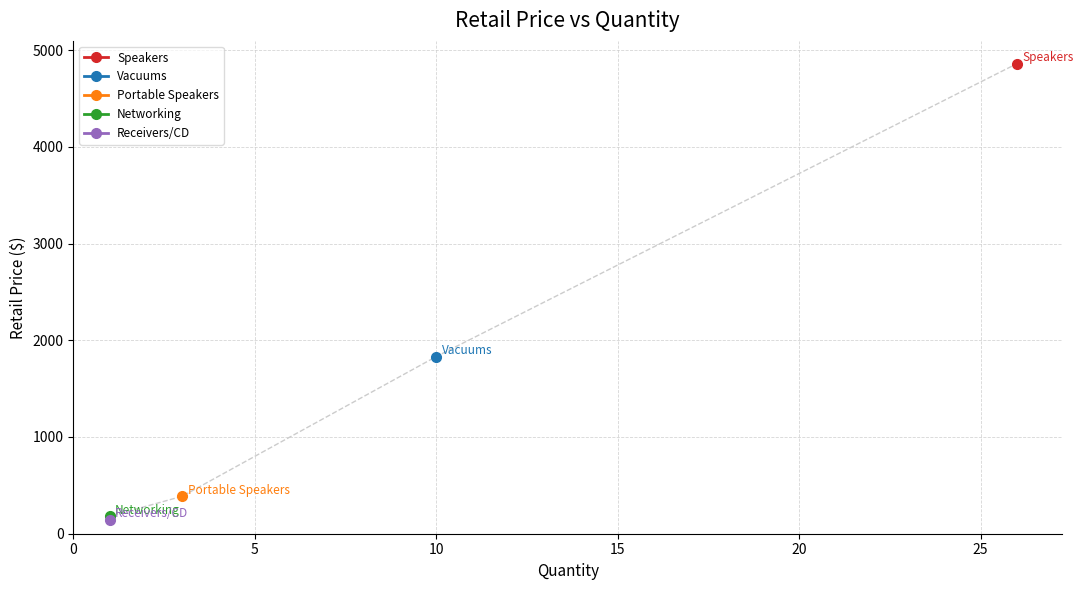

Is this an area chart (filled region under the line)?

No